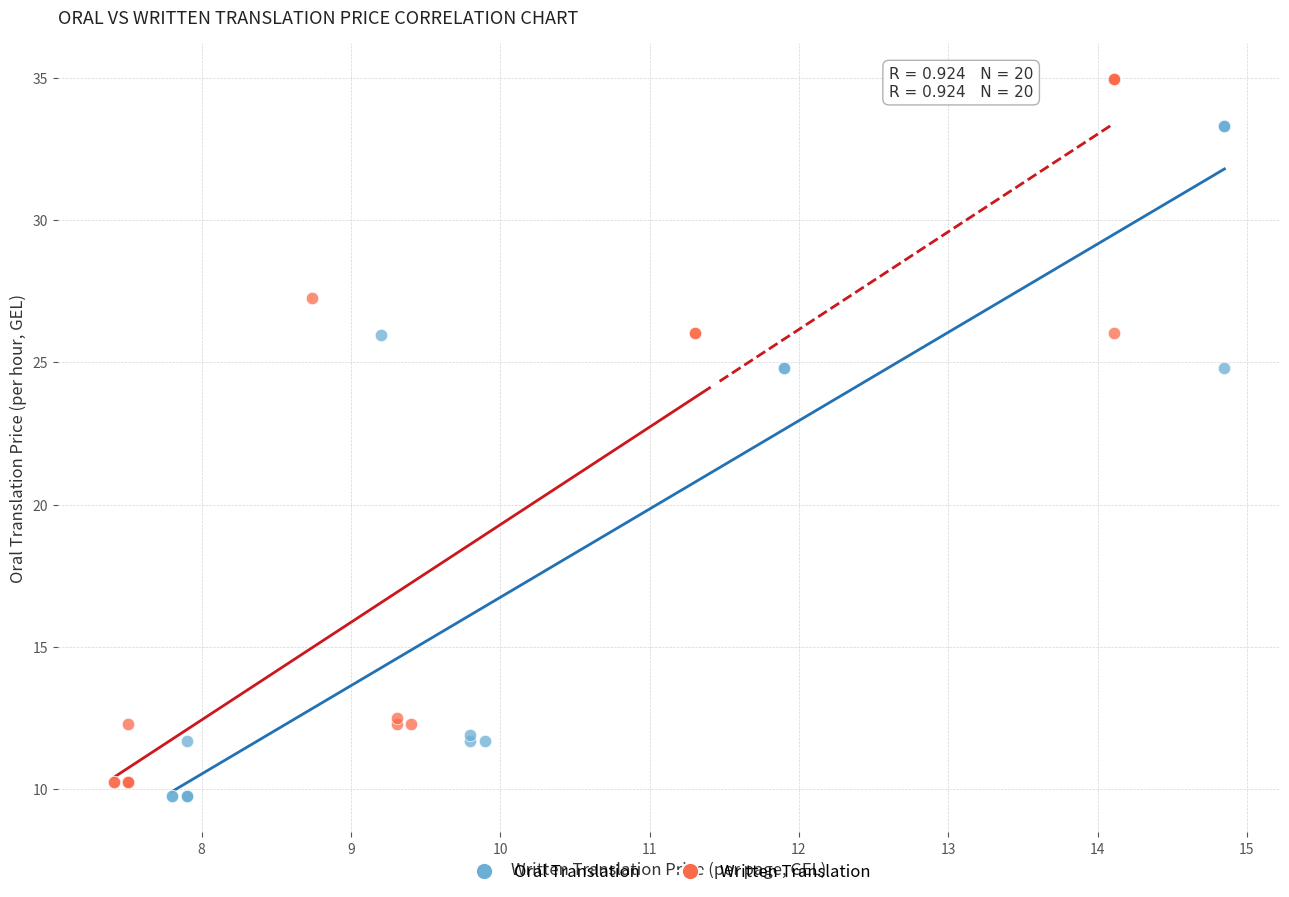

What are all the series names shown in the legend?

Oral Translation, Written Translation